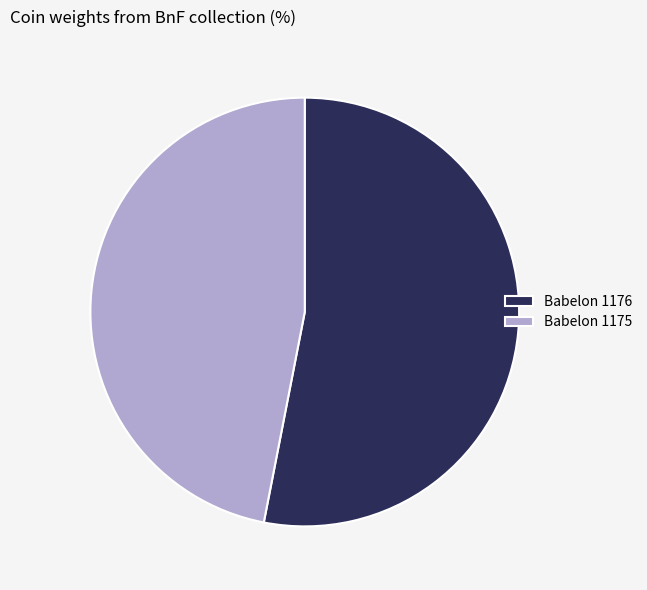

Between Babelon 1175 and Babelon 1176, which is larger?

Babelon 1176